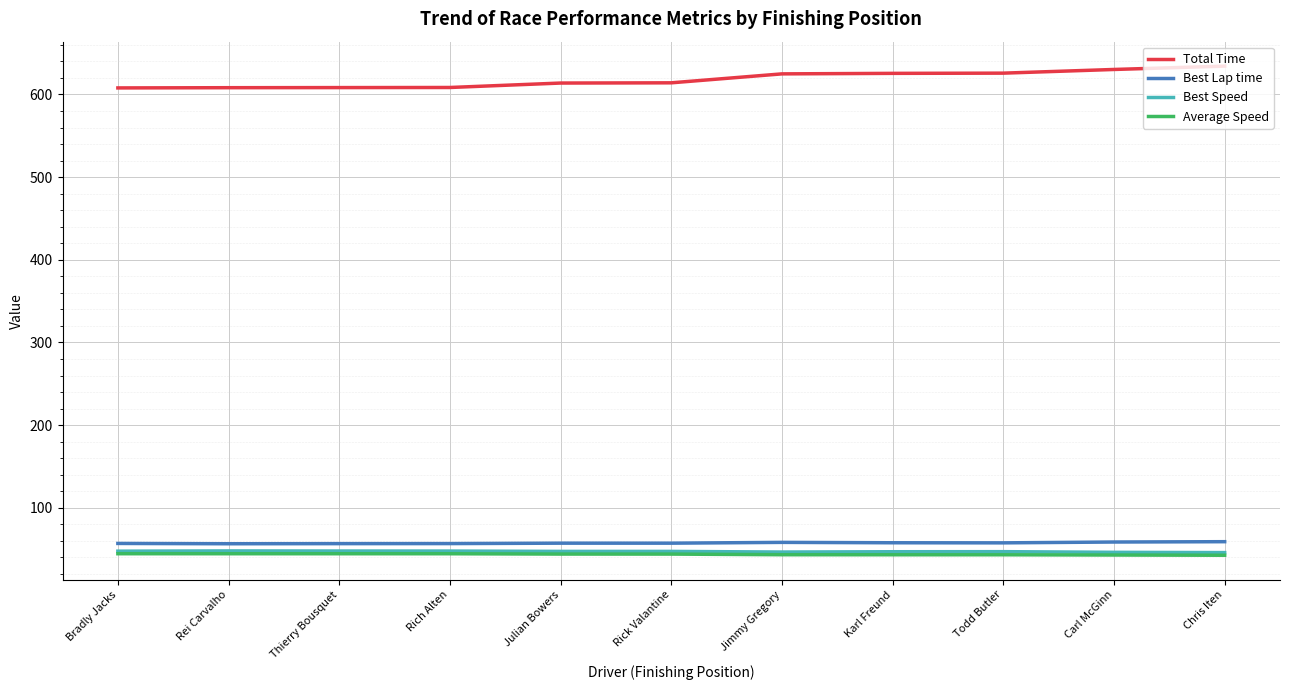

What is the highest value of the Best Speed series?

47.8